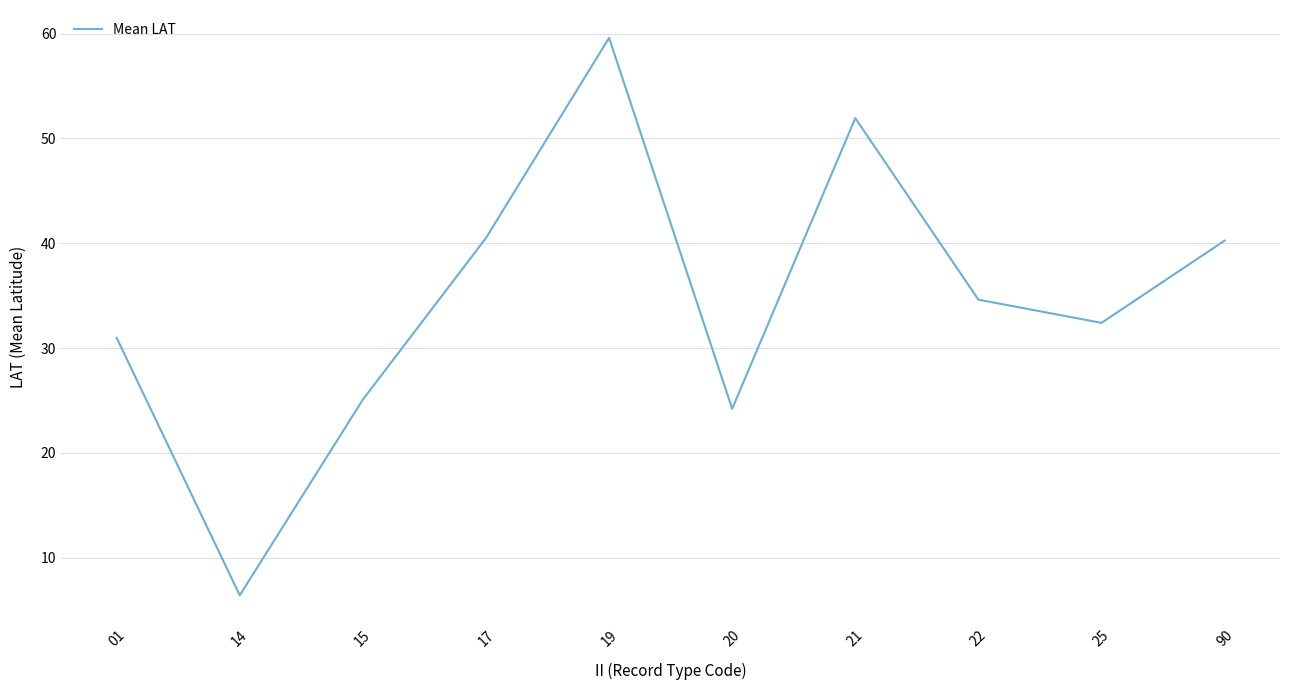

Which has a higher value, 21 or 17?

21